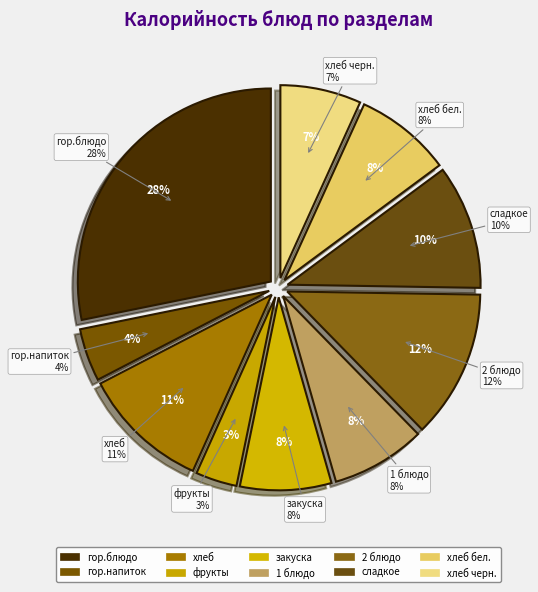

Count the number of slices in the pie.

10